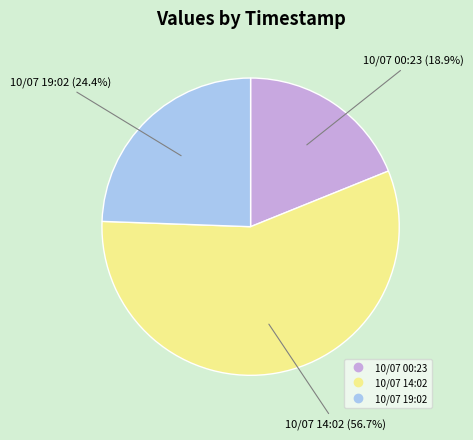

Is there a majority slice in this chart?

Yes